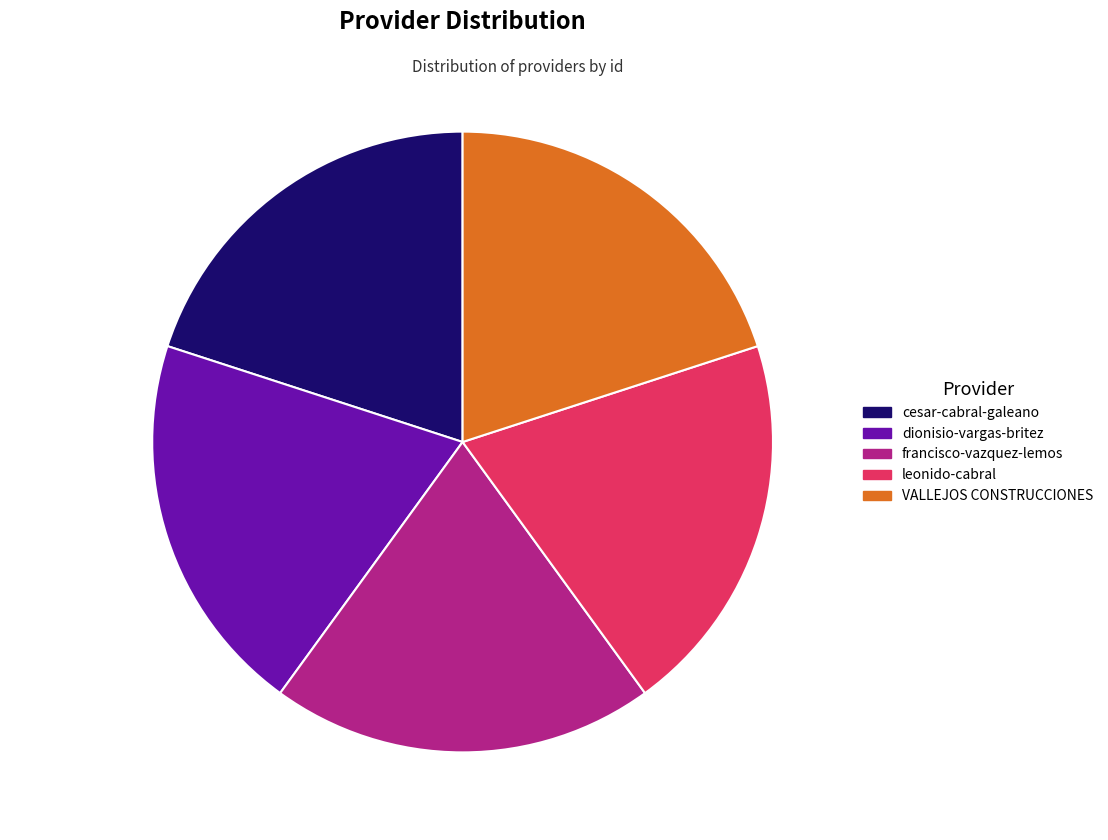

True or false: leonido-cabral accounts for 7% of the total.

False